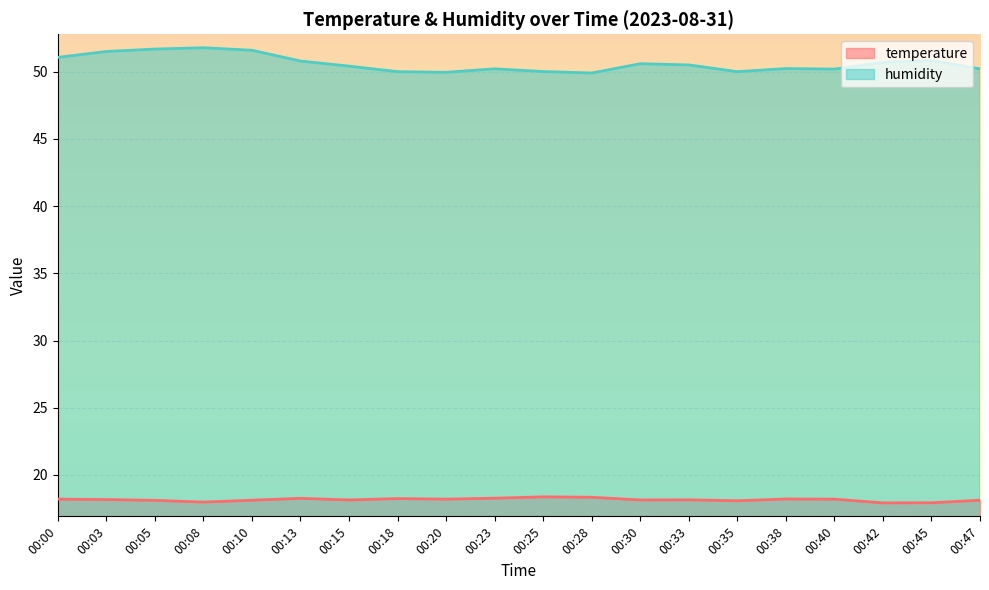

At how many categories does at least one series exceed 43?

20